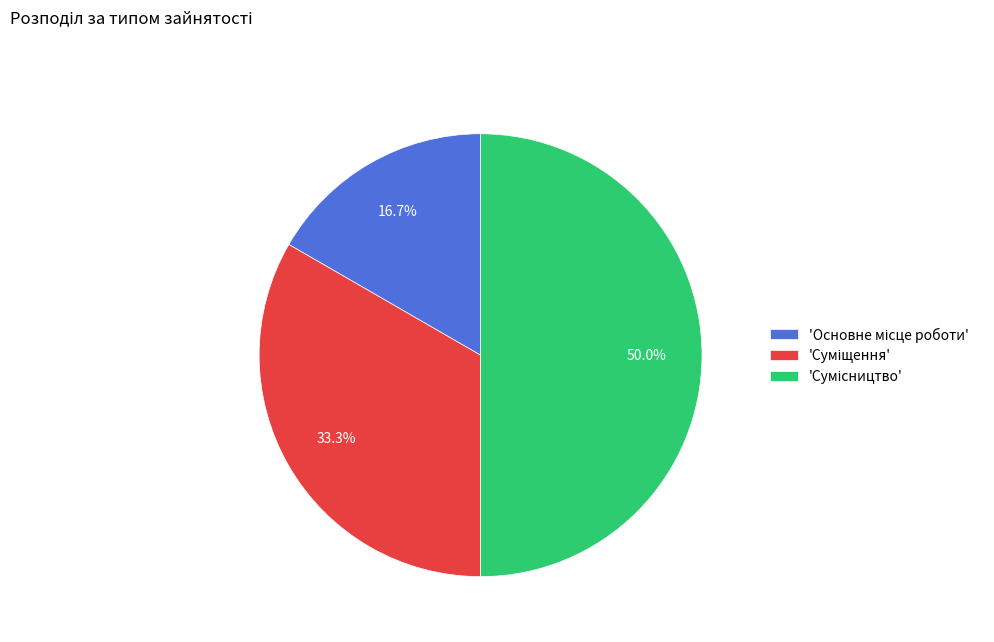

Count the number of slices in the pie.

3